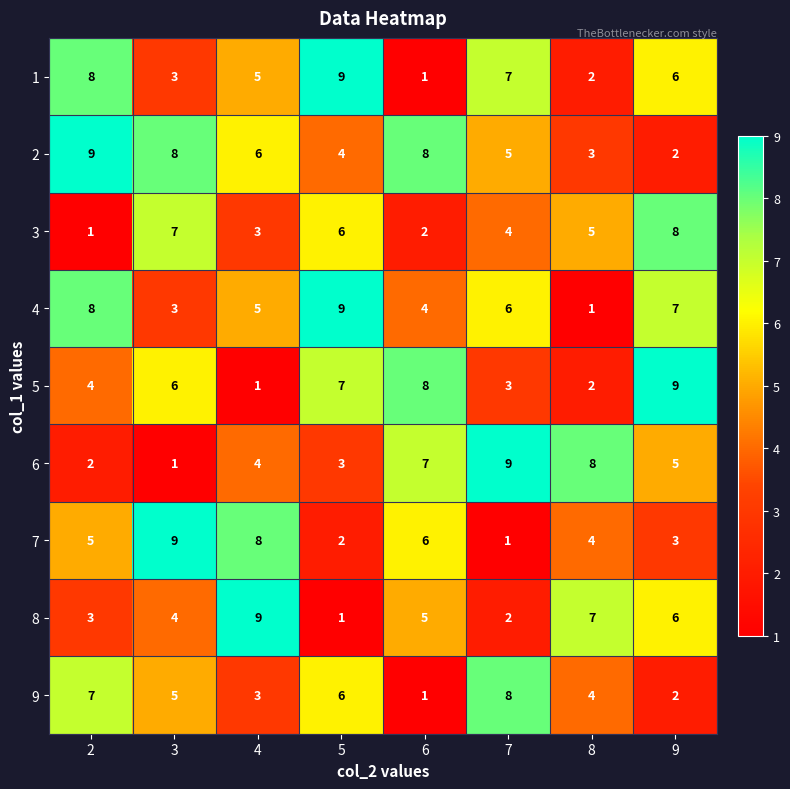

What is the spread (max minus min) of values at 4?

8